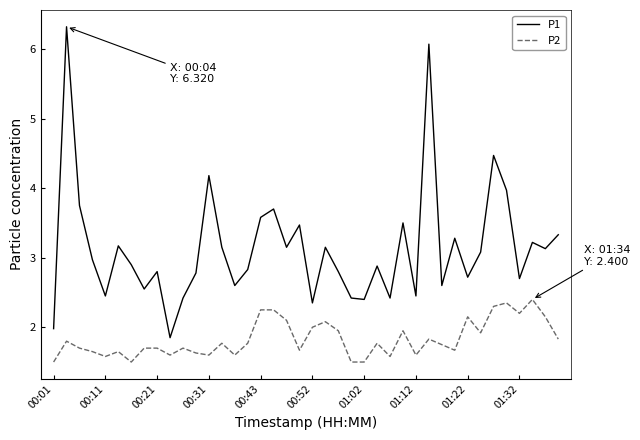

Which series has the largest range (max minus min)?

P1